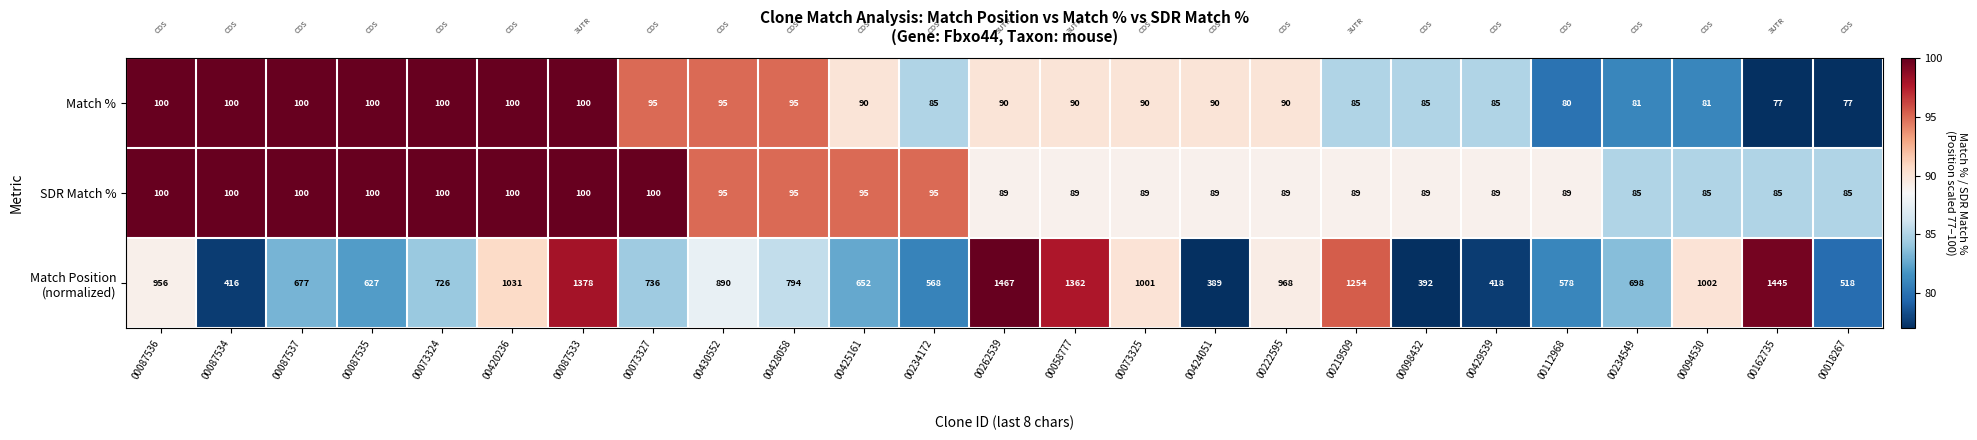

The value of SDR Match % at 00234549 is 58. True or false?

False